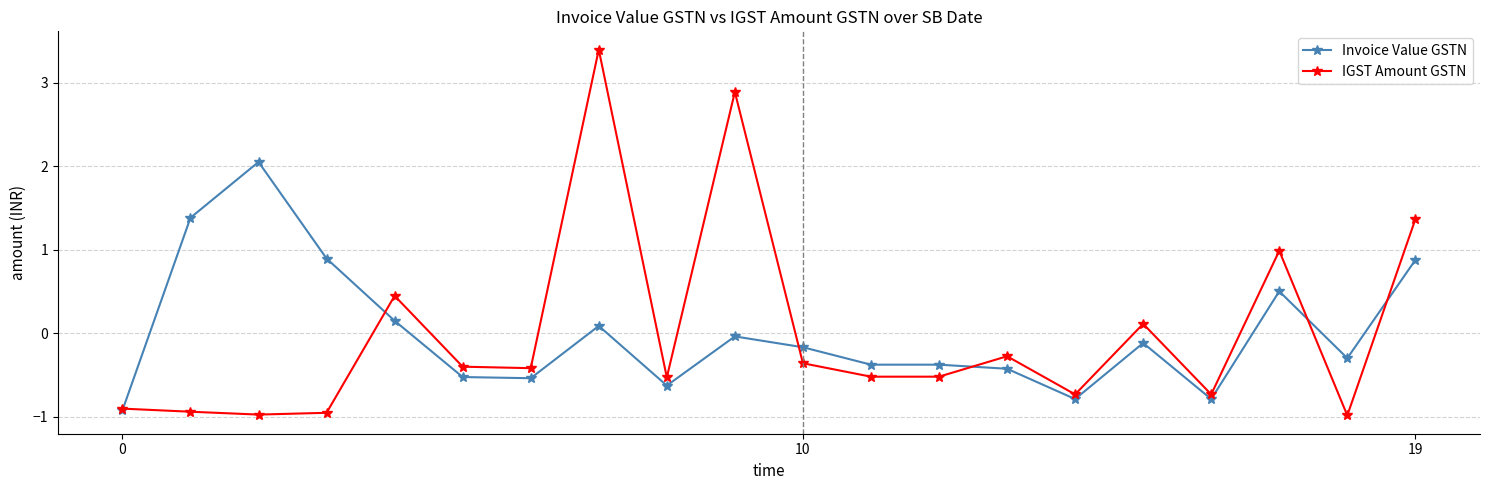

What is the value of the IGST Amount GSTN point at the 16th from the left?

0.1